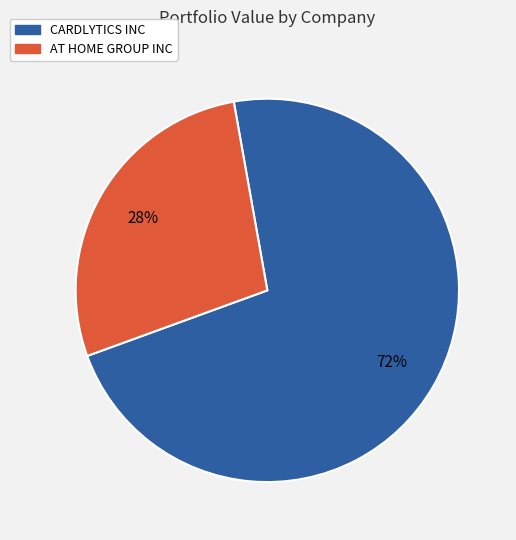

Which slice is the smallest?

AT HOME GROUP INC